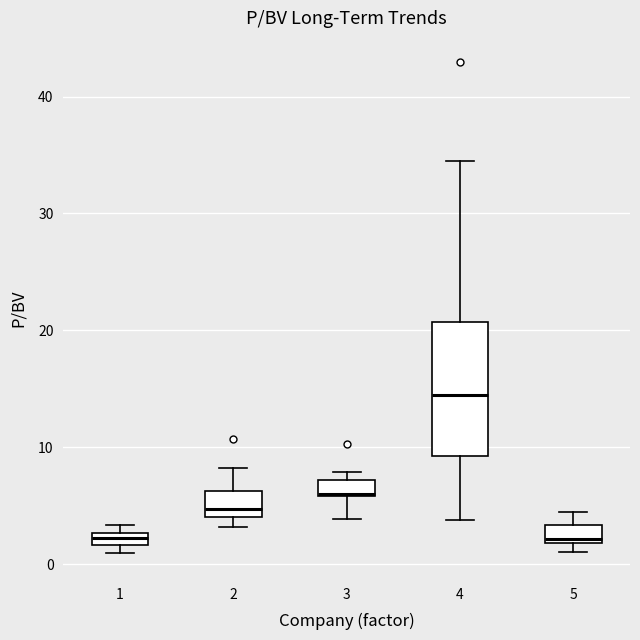

Where is the lower edge of the box at x = 2 on the y-axis? The values are not printed on the chart, so give them approximately, as read against the axis.

4